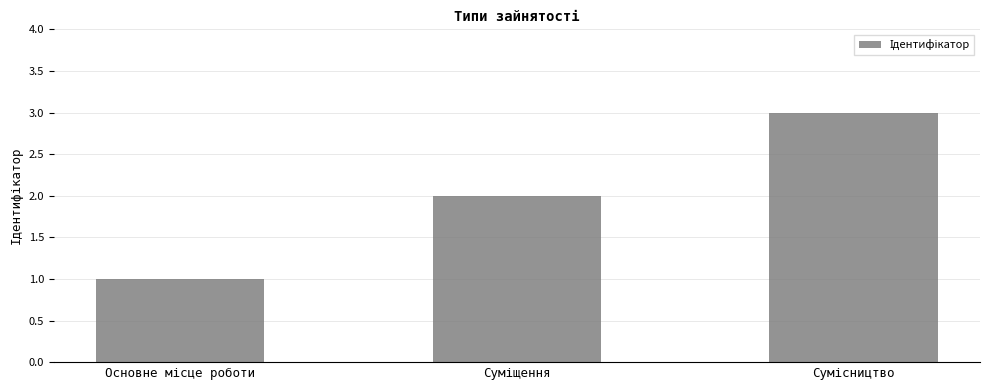

What is the greatest value displayed?

3